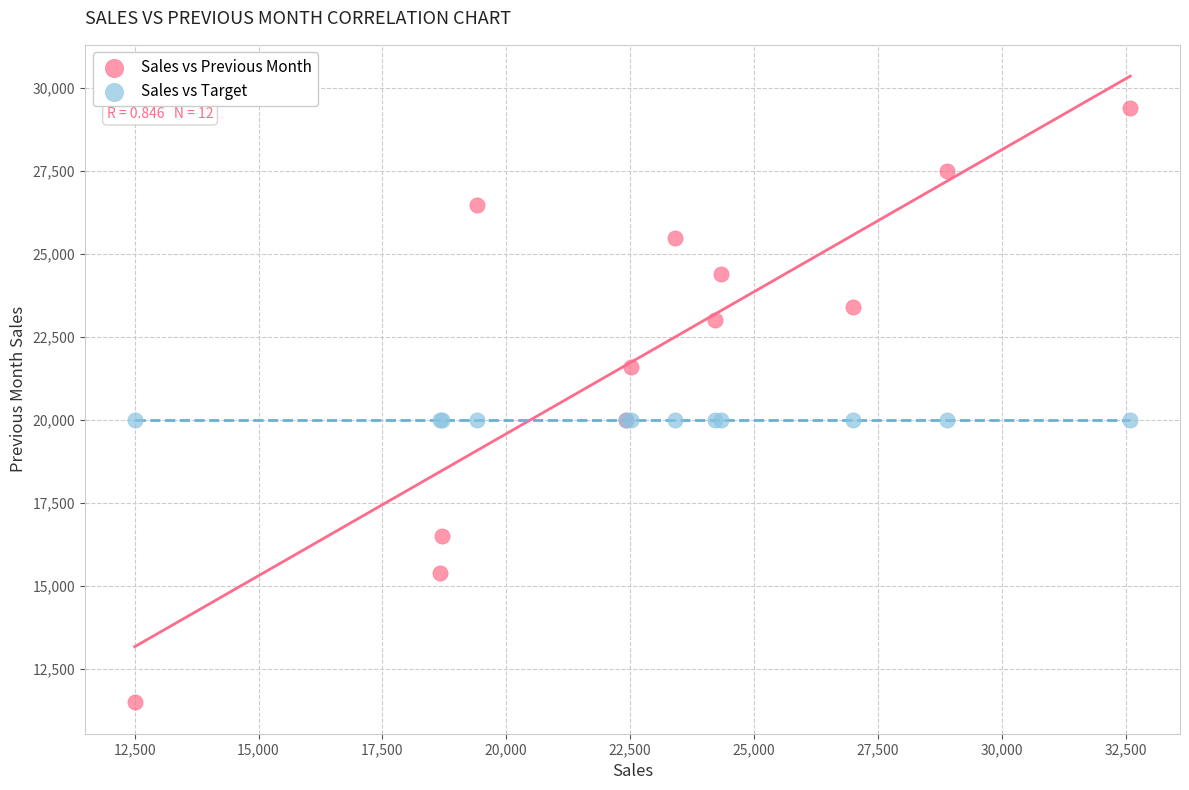

Which series reaches the minimum Y coordinate?

Sales vs Previous Month